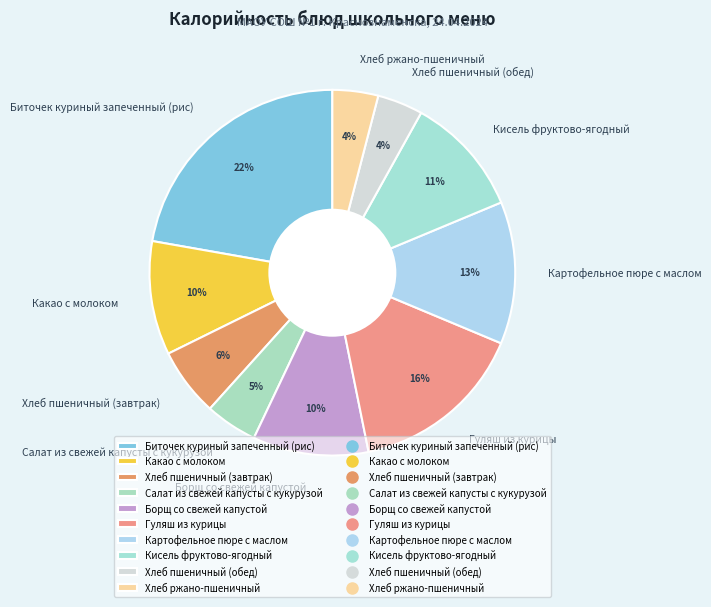

To the nearest percent, what is the difference between the largest and smallest slice percentages?

18%